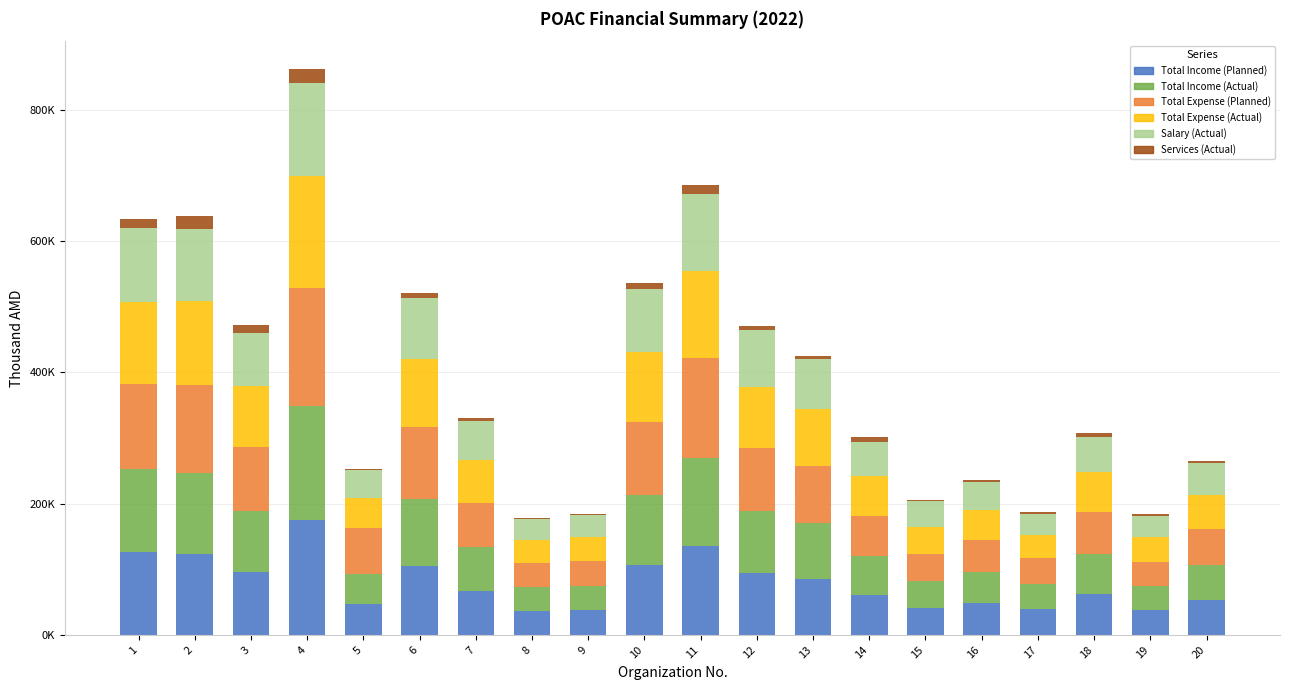

What are all the series names shown in the legend?

Total Income (Planned), Total Income (Actual), Total Expense (Planned), Total Expense (Actual), Salary (Actual), Services (Actual)